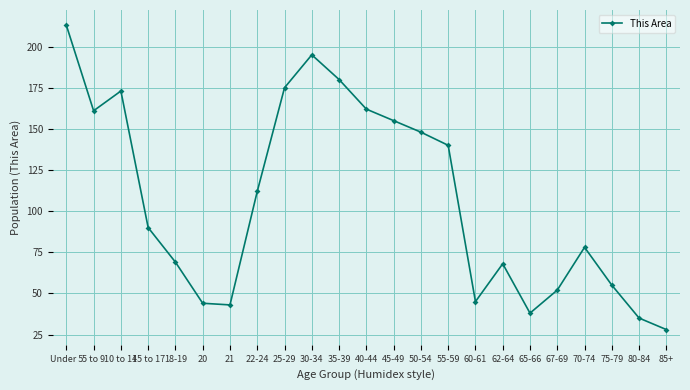

Which category has the lowest value across all series?

85+